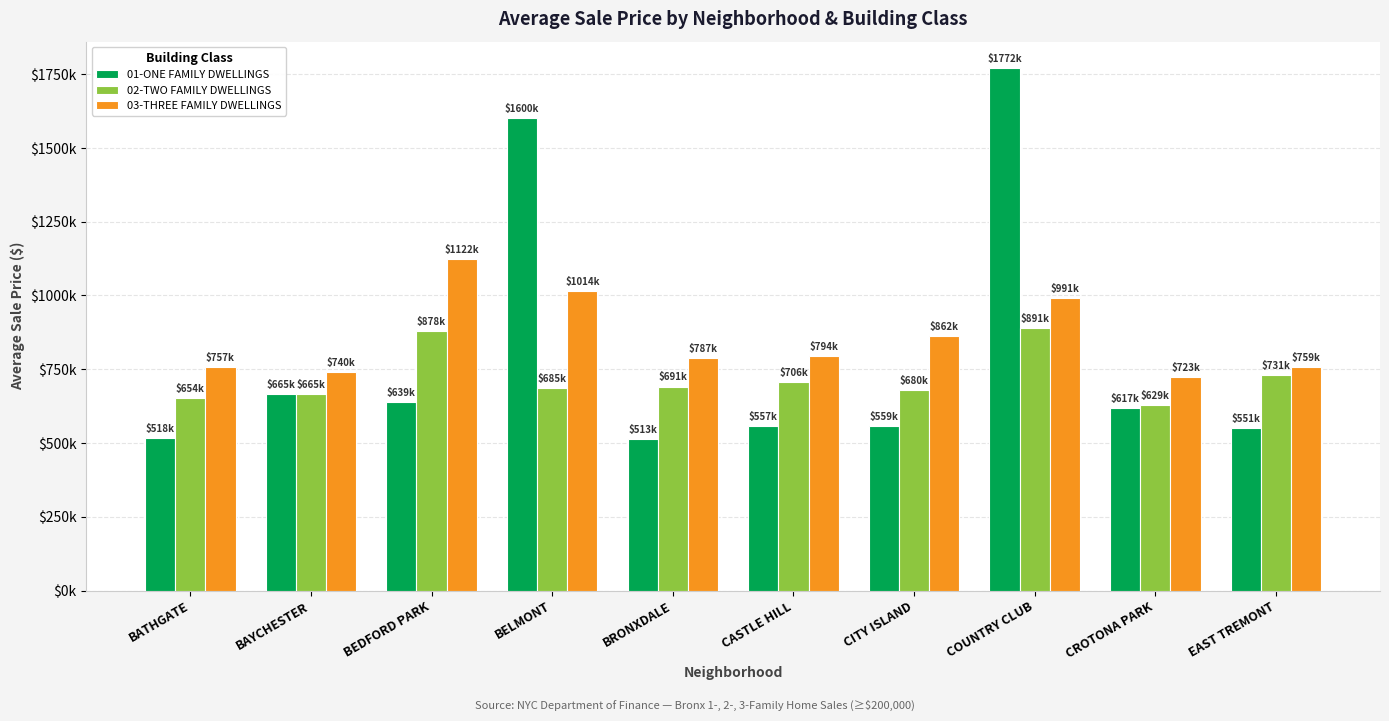

Read the 03-THREE FAMILY DWELLINGS value at CITY ISLAND, to the nearest 10.

862500